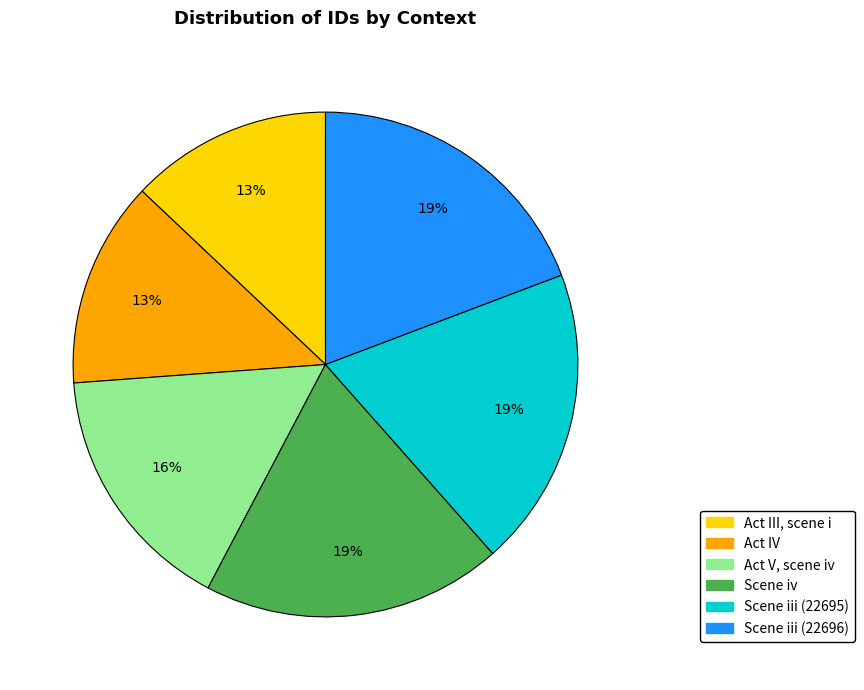

Is it true that Act V, scene iv is 16% of the pie?

True